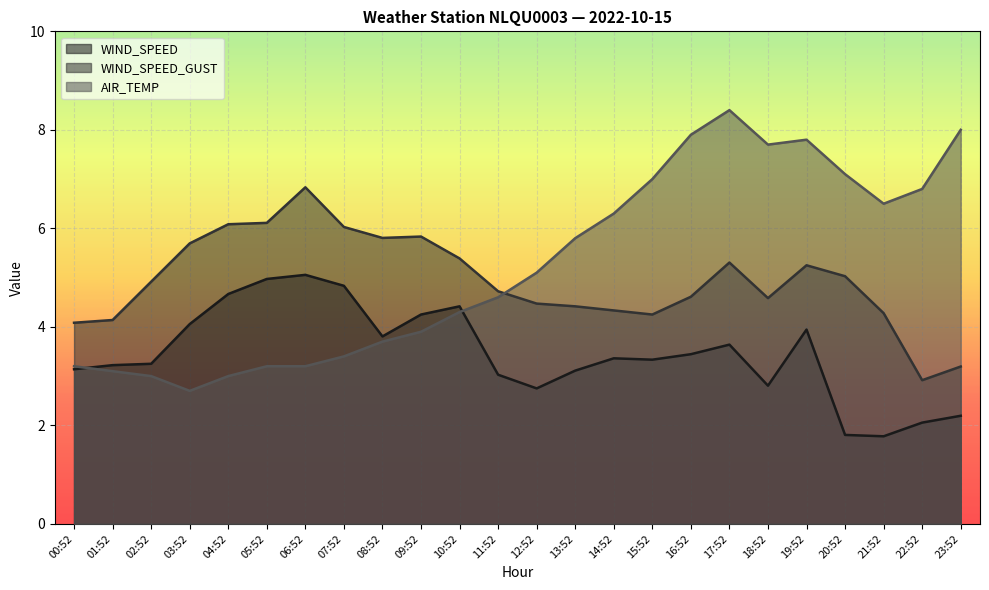

At which category does AIR_TEMP reach its first local peak?

17:52